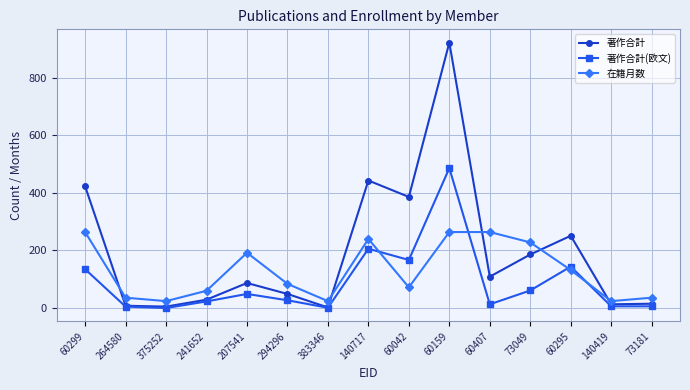

Does the chart display data point markers on the line(s)?

Yes